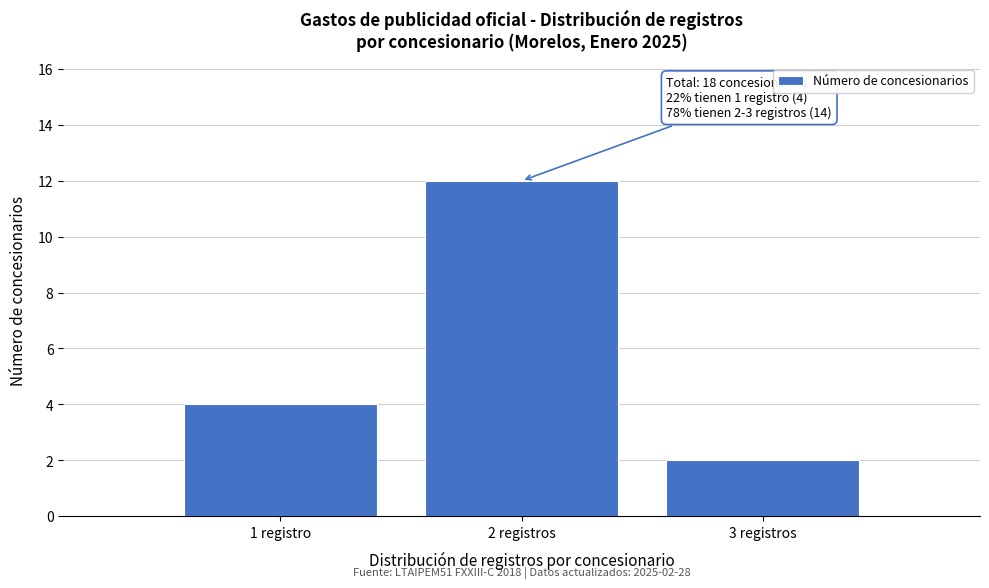

Reading left to right, what are all the values shown in this chart?

4	12	2